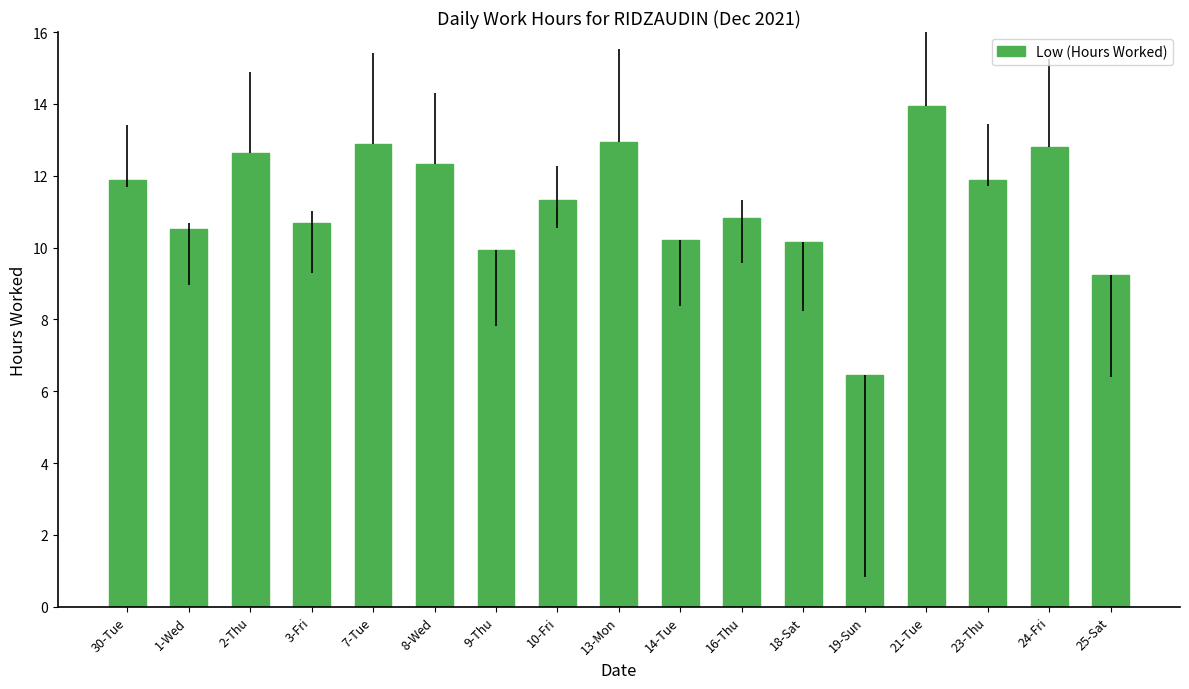

What is the change in value from 24-Fri to 25-Sat?

-3.6